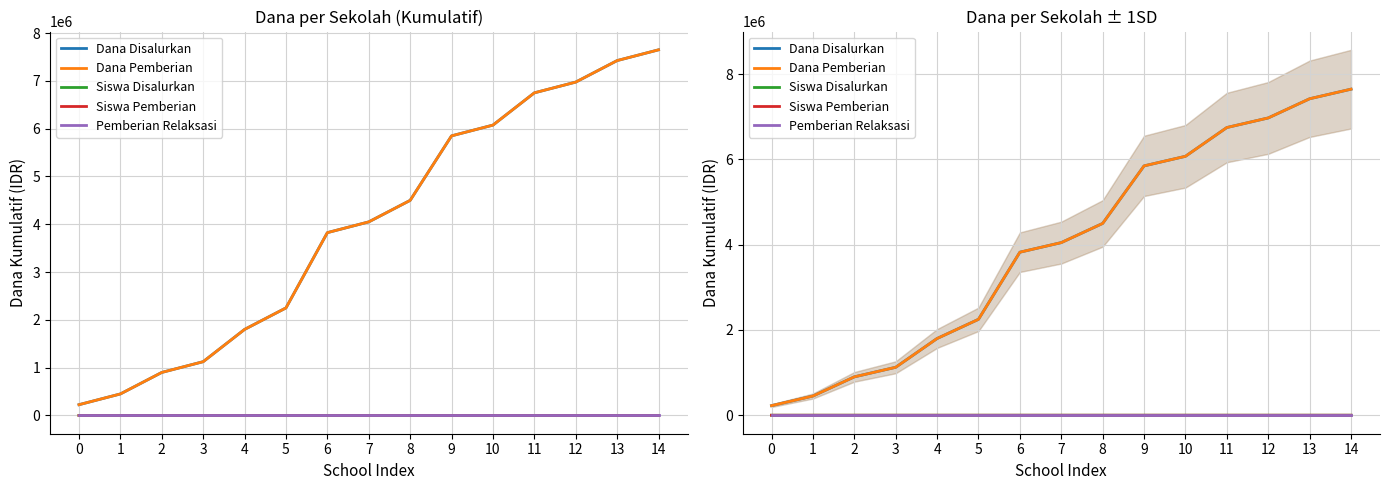

What is the difference between the Dana Pemberian values at 0 and 4?

1575000